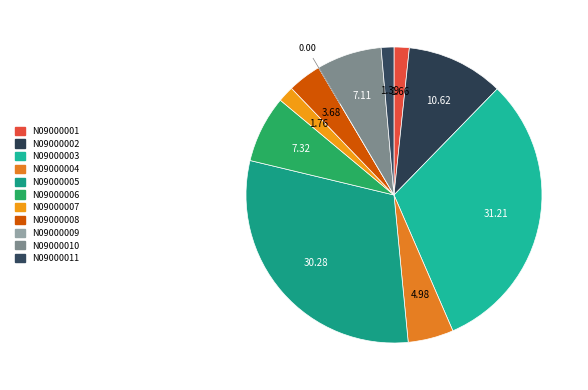

How many slices are in this pie chart?

11